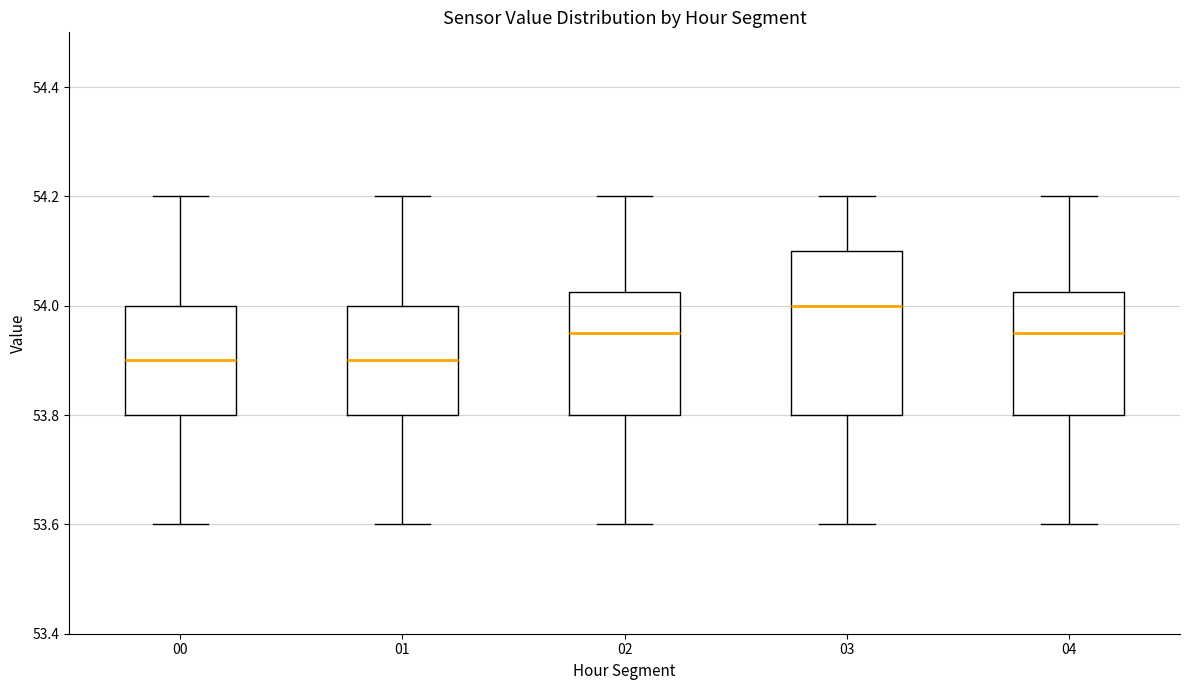

Comparing the boxes themselves (not the whiskers), which one is the tallest?

03